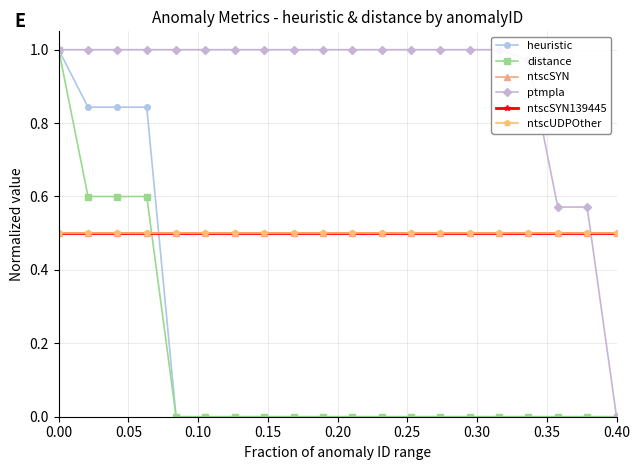

What is the greatest value displayed?

1.0